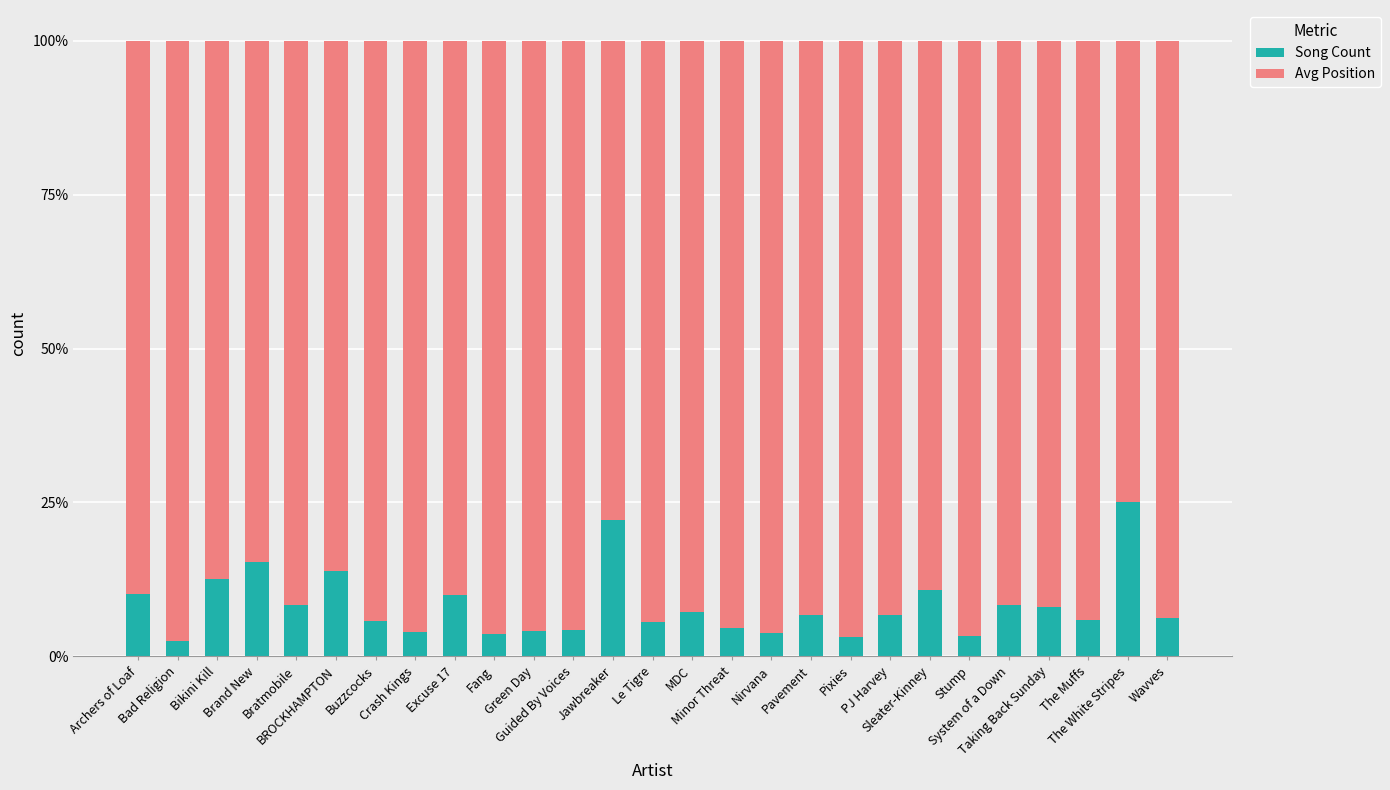

What is the maximum value for Song Count?

25.0